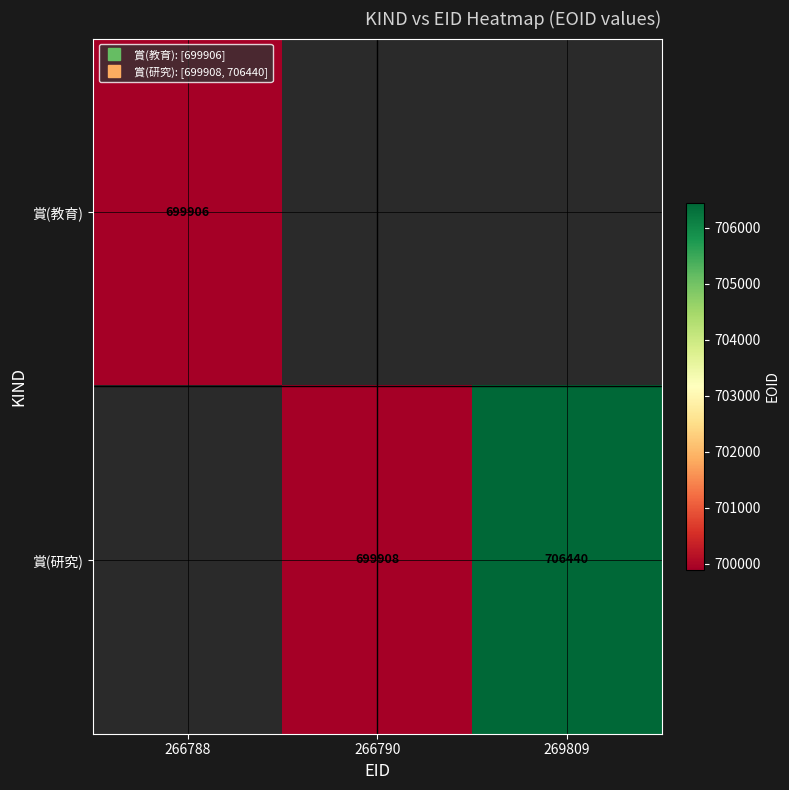

Is the value of 賞(研究) at 266790 greater than the value of 賞(教育) at 269809?

No